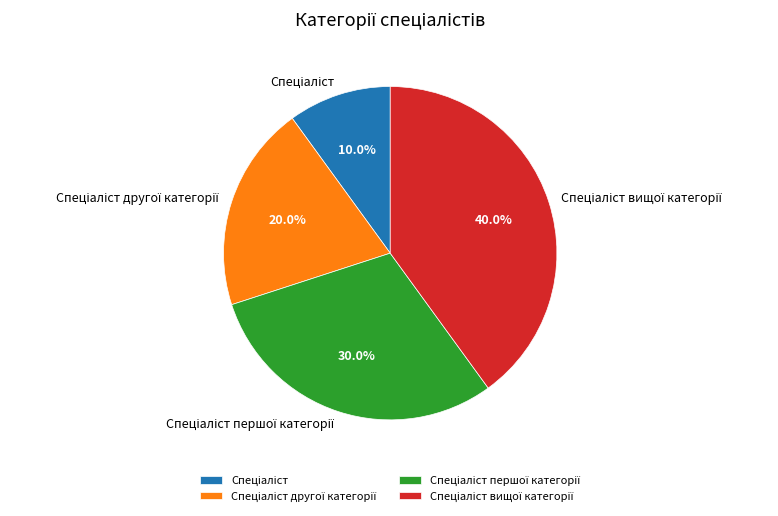

Is there a majority slice in this chart?

No